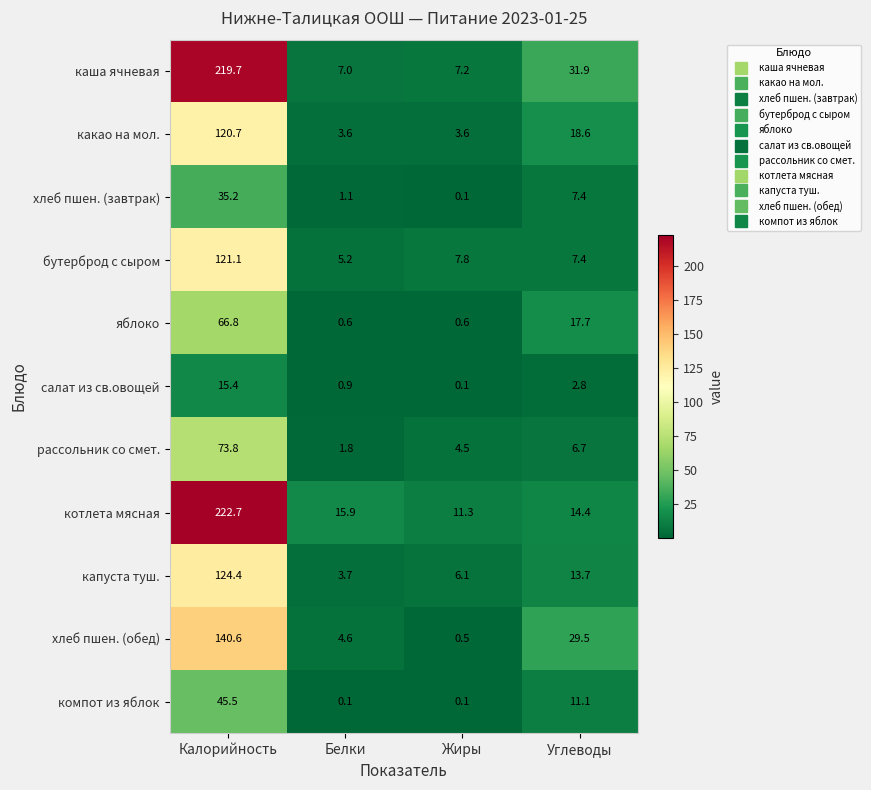

What is the difference between the second highest and minimum values in the бутерброд с сыром series?

2.6